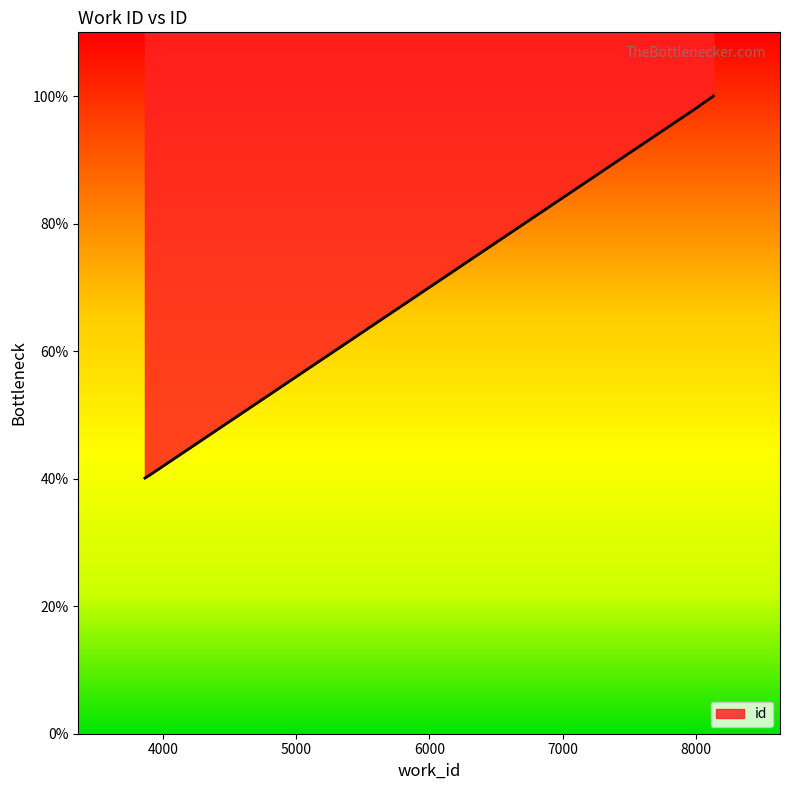

What is the sum of the values at 3911 and 7988?

138.6